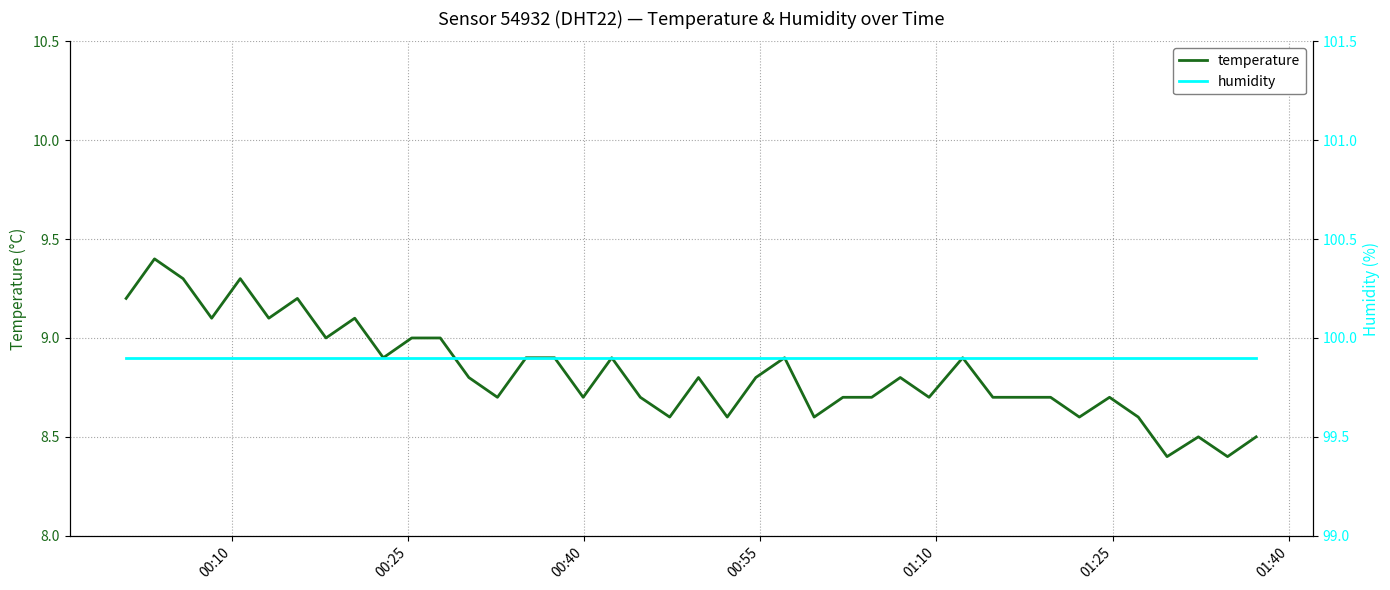

What is the lowest value of the temperature series?

8.4